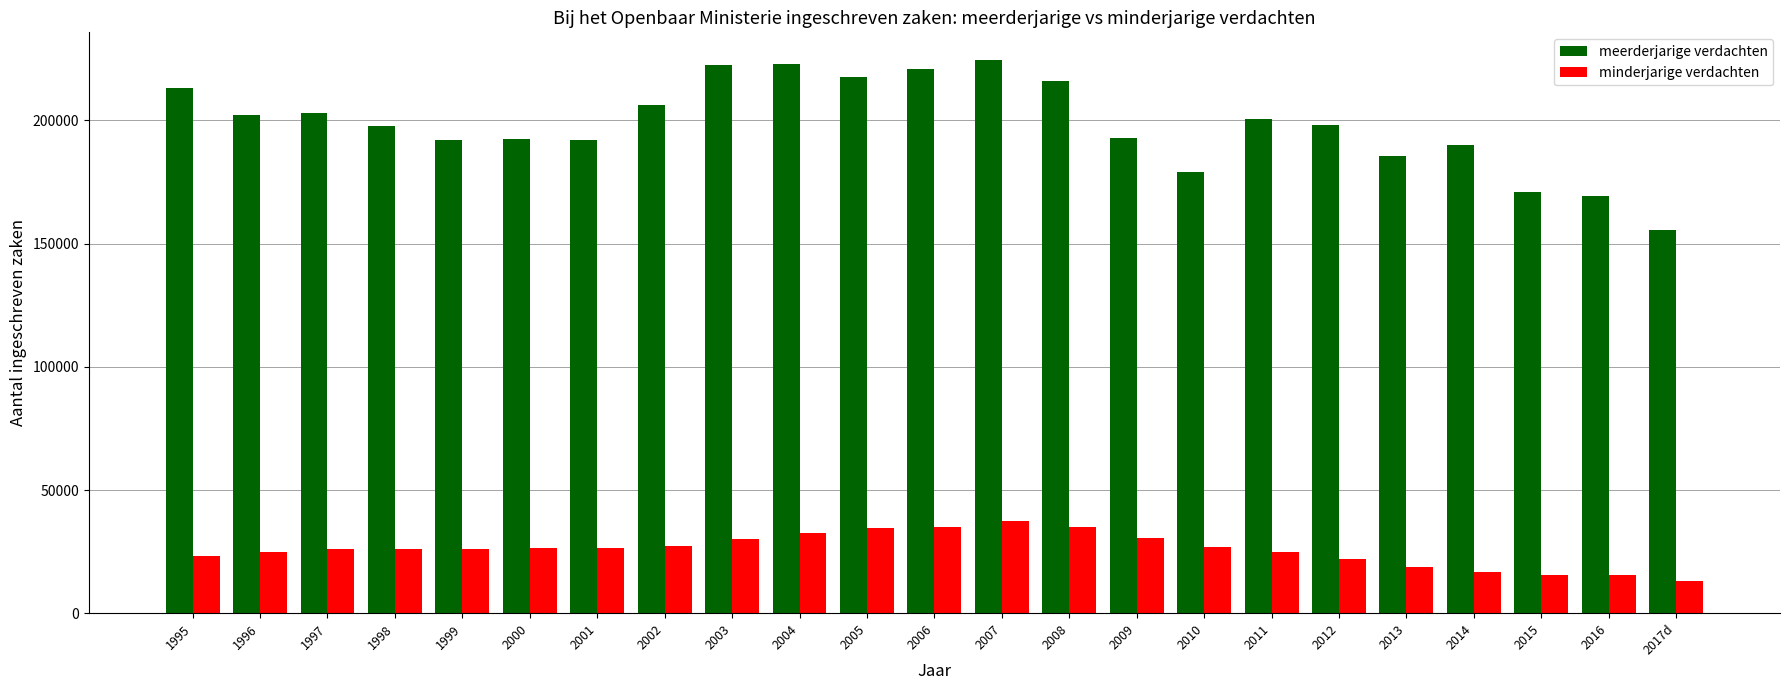

Rank the series by their maximum value, from lowest to highest.

minderjarige verdachten, meerderjarige verdachten